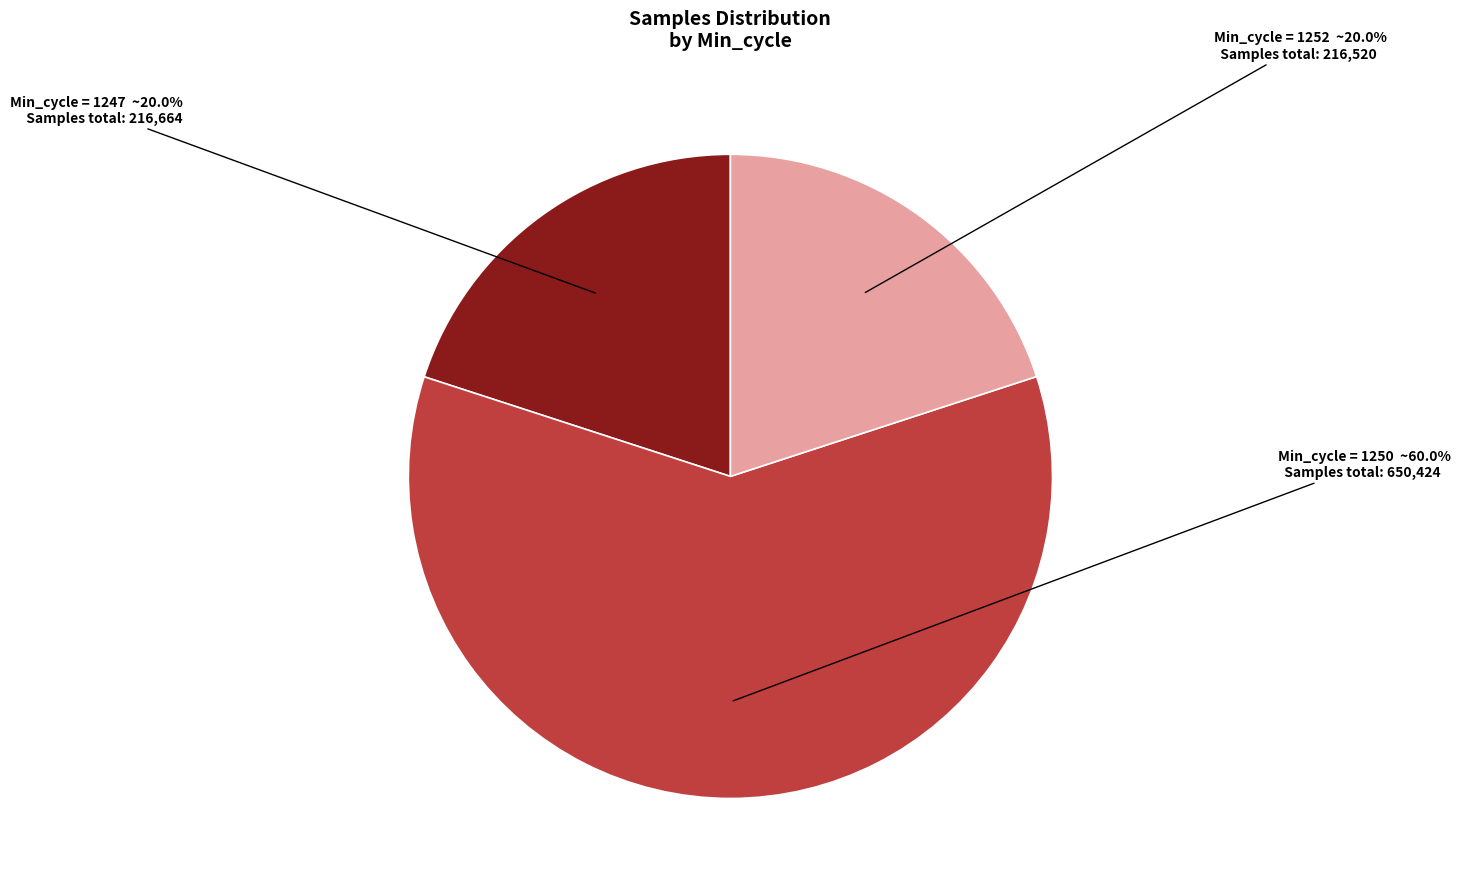

Is there any slice that represents more than half of the pie?

Yes